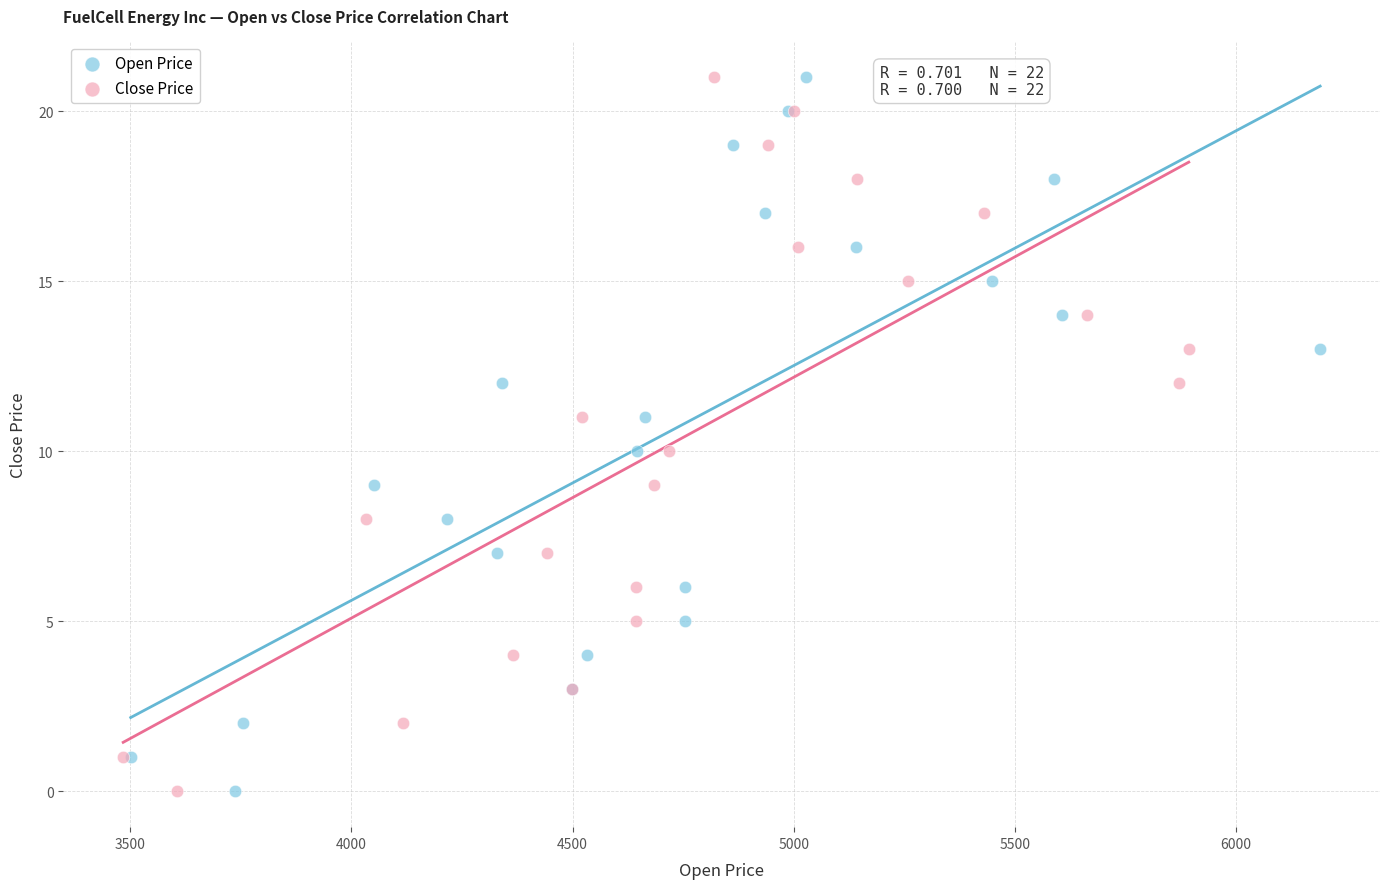

What are all the series names shown in the legend?

Open Price, Close Price